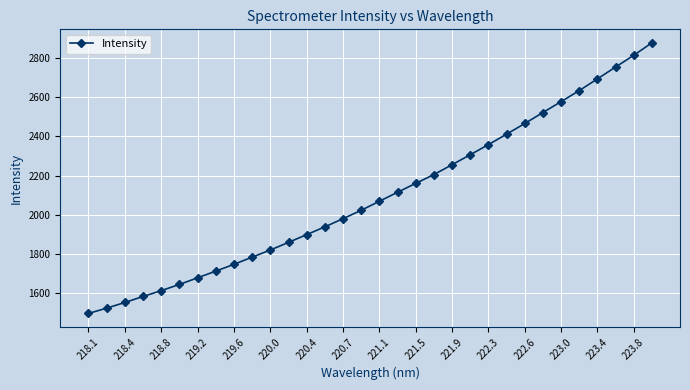

What is the minimum value shown in the chart?

1497.5